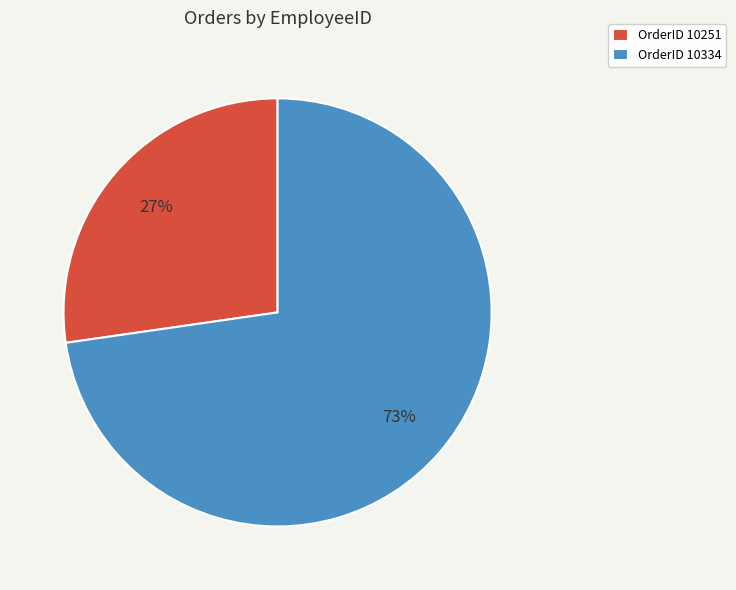

What percentage is the OrderID 10334 slice, to the nearest percent?

73%